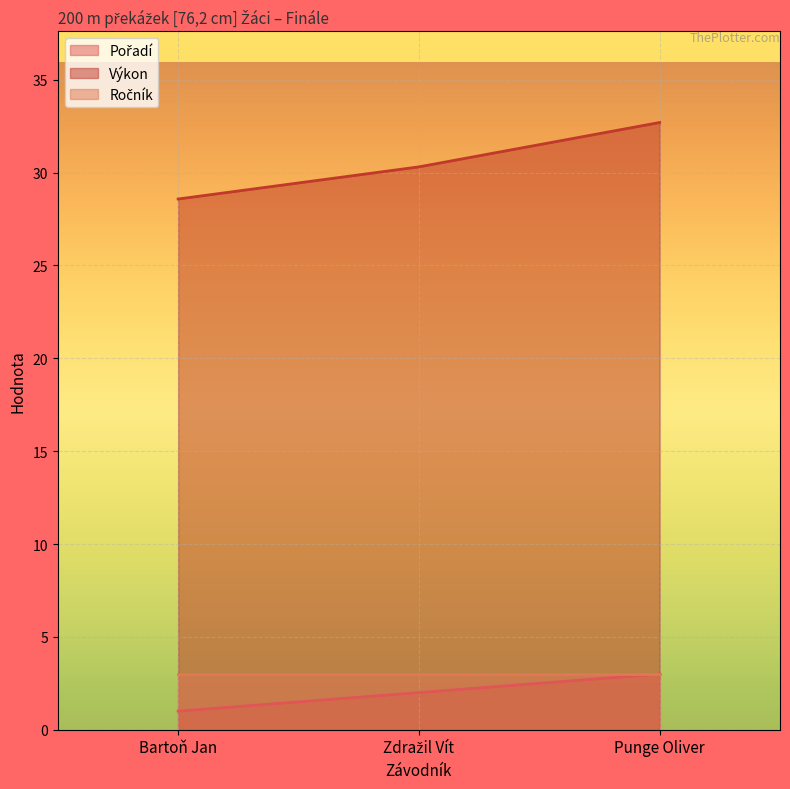

What is the label of the 1st point from the right?

Punge Oliver